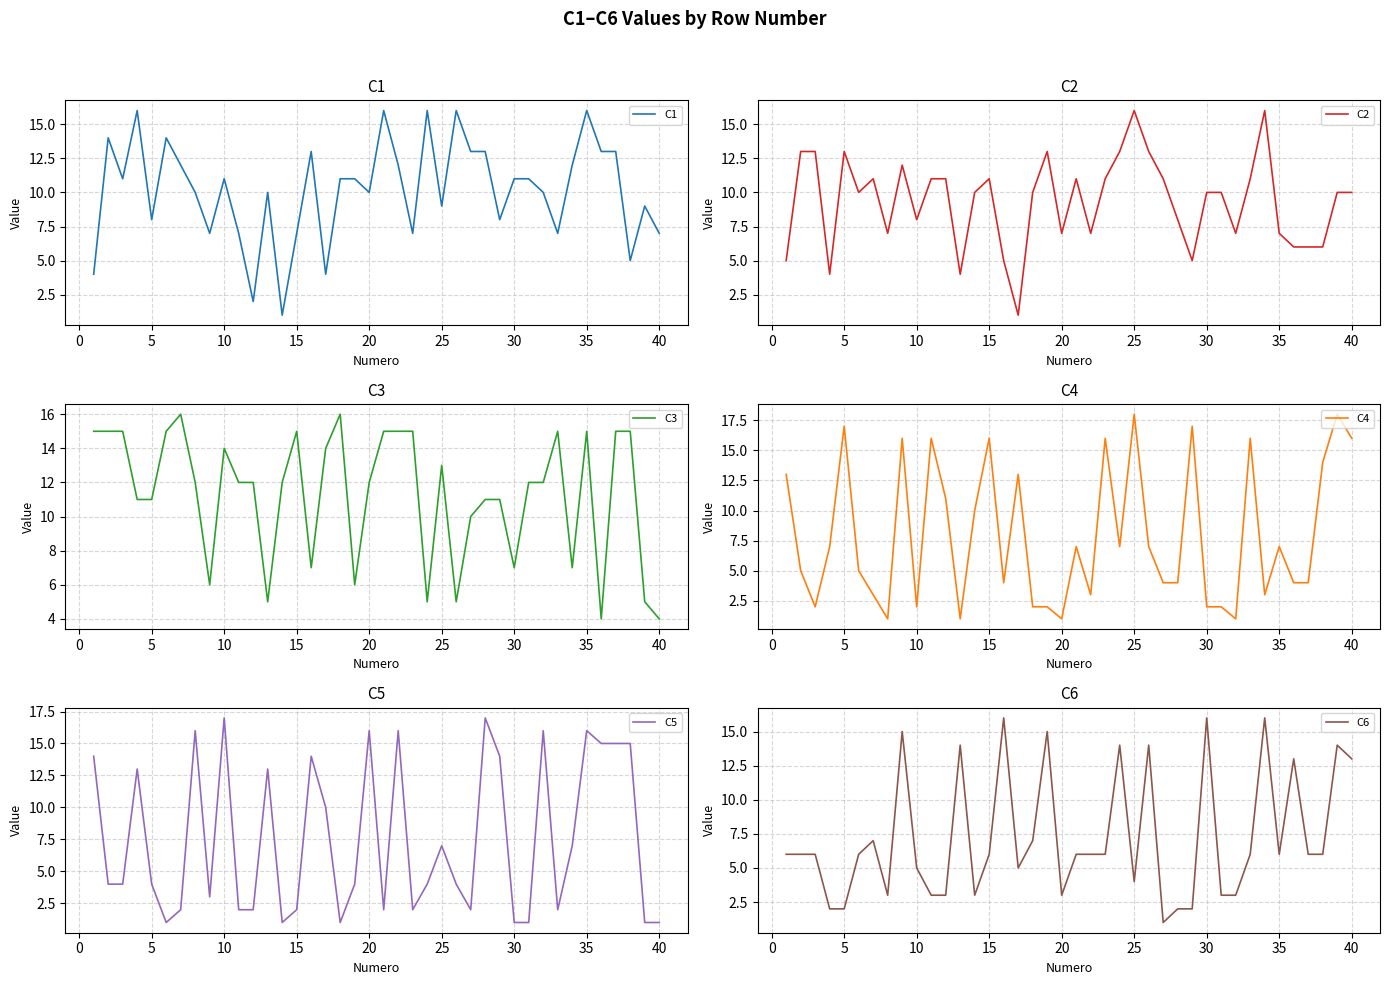

The C1 series shows 3 at 40. True or false?

False